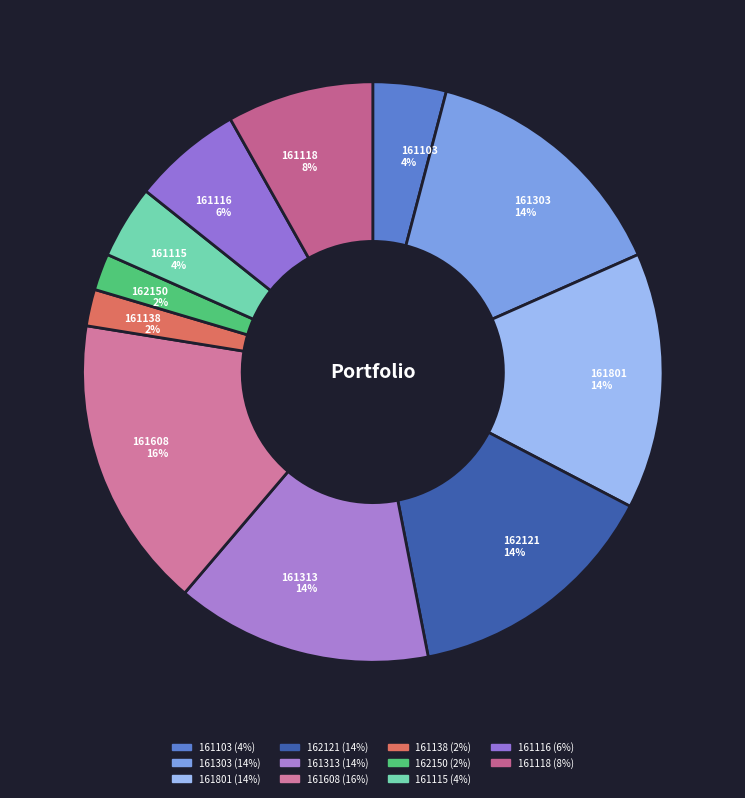

Do 161313 14% and 161115 4% together represent more than half of the pie?

No